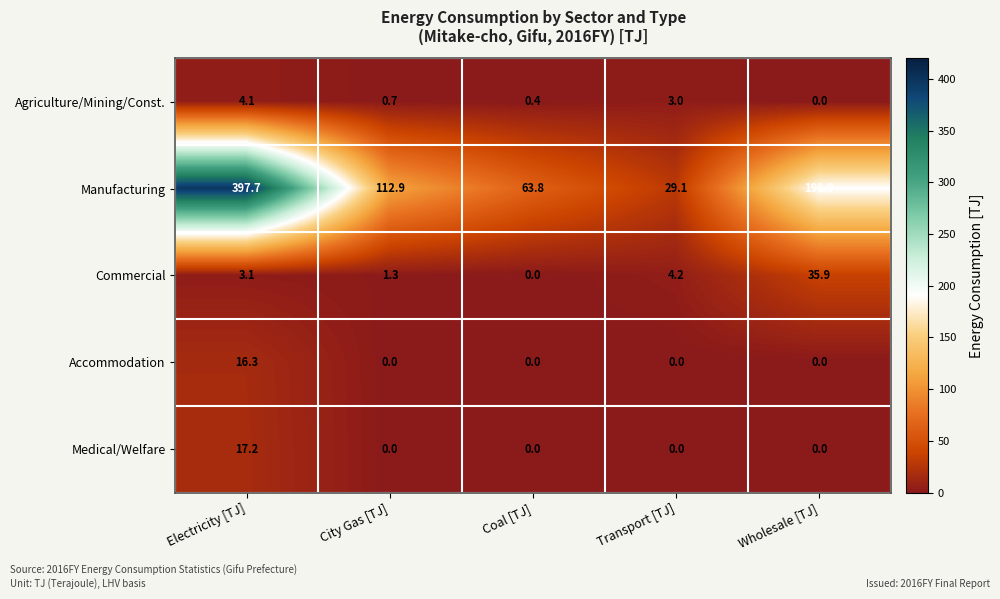

What is the highest value of the Agriculture/Mining/Const. series?

4.1